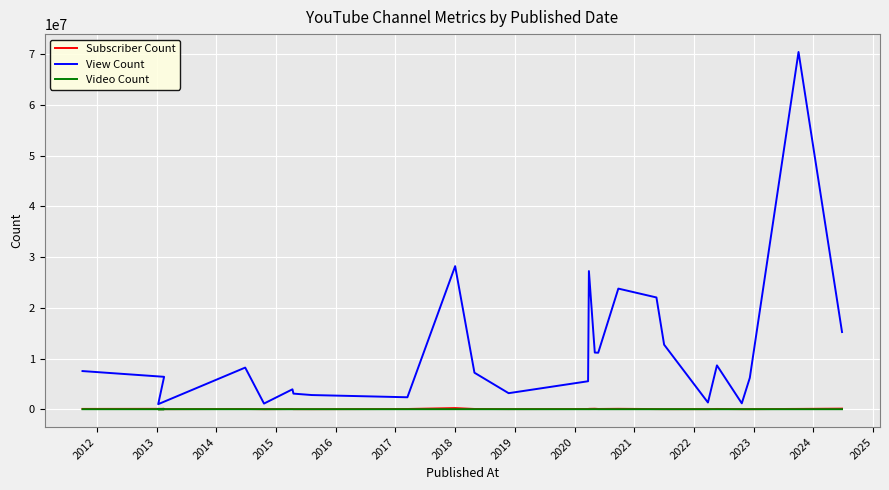

True or false: Video Count and Subscriber Count intersect in this chart.

False